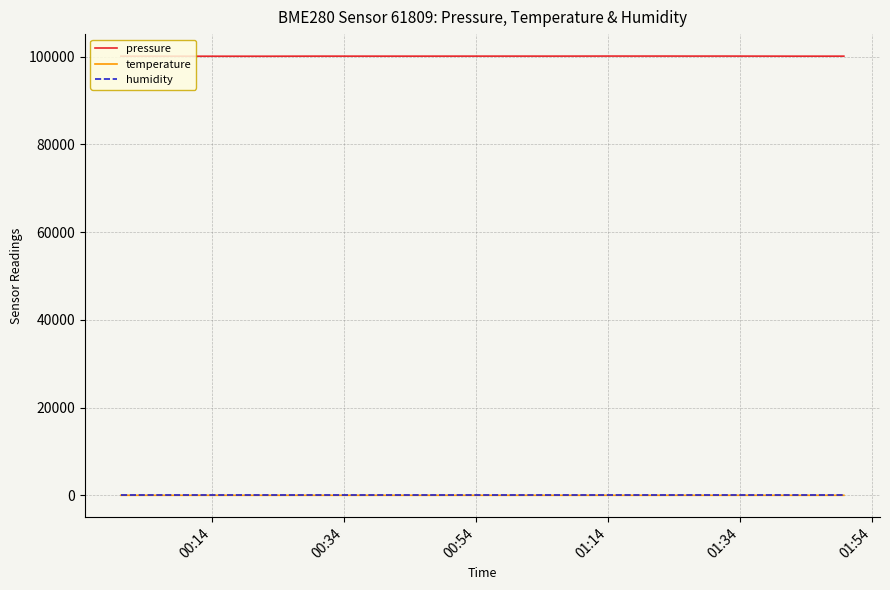

True or false: pressure and humidity intersect in this chart.

False